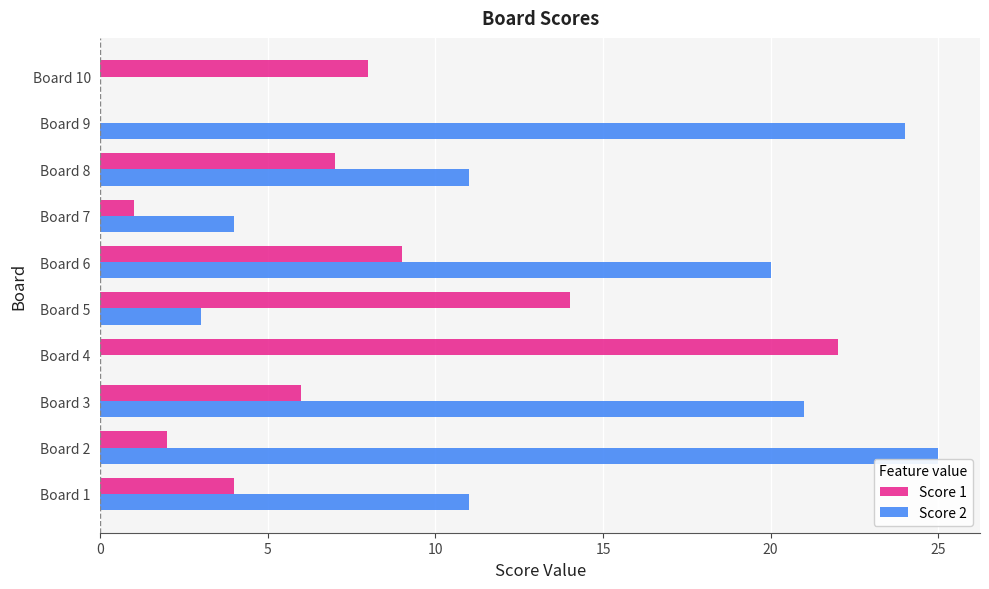

At which category is the sum across all series the highest?

Board 6